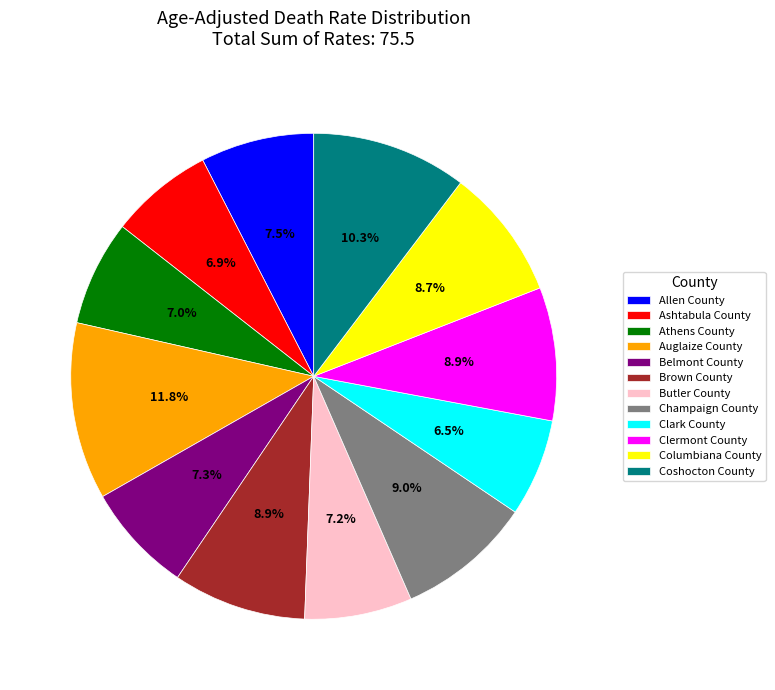

Is it true that Champaign County is 9% of the pie?

True